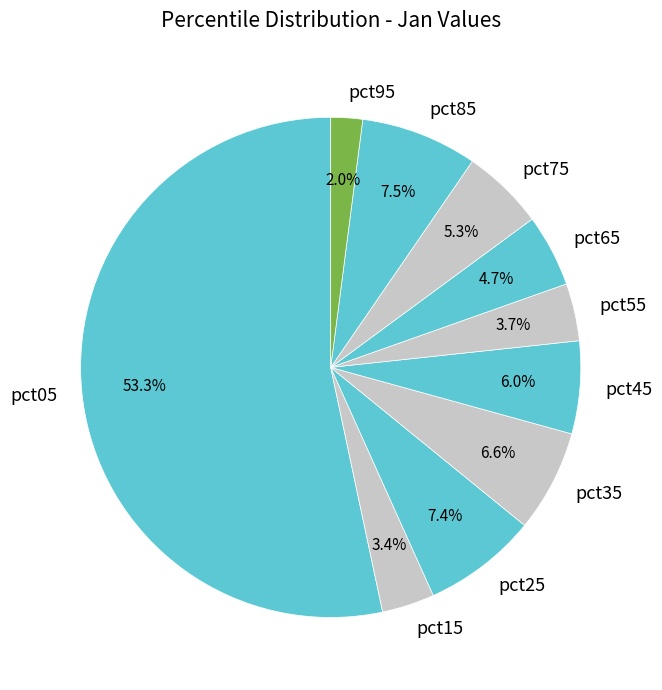

Is there any slice that represents more than half of the pie?

Yes